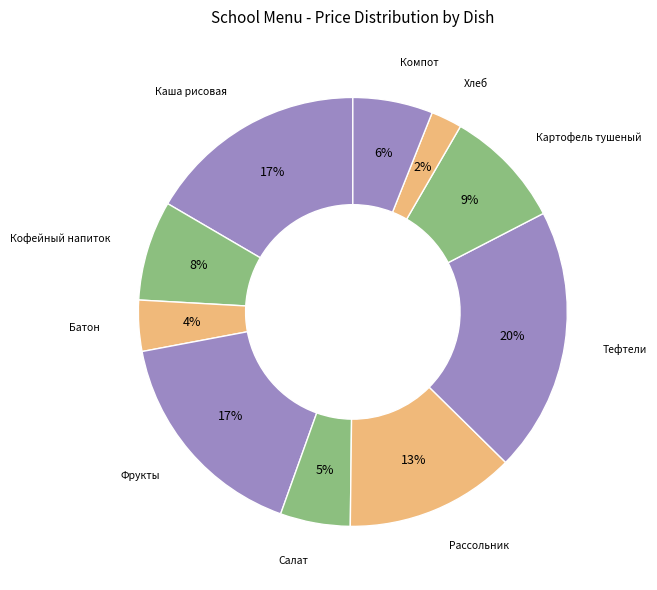

How many segments does this pie chart have?

10